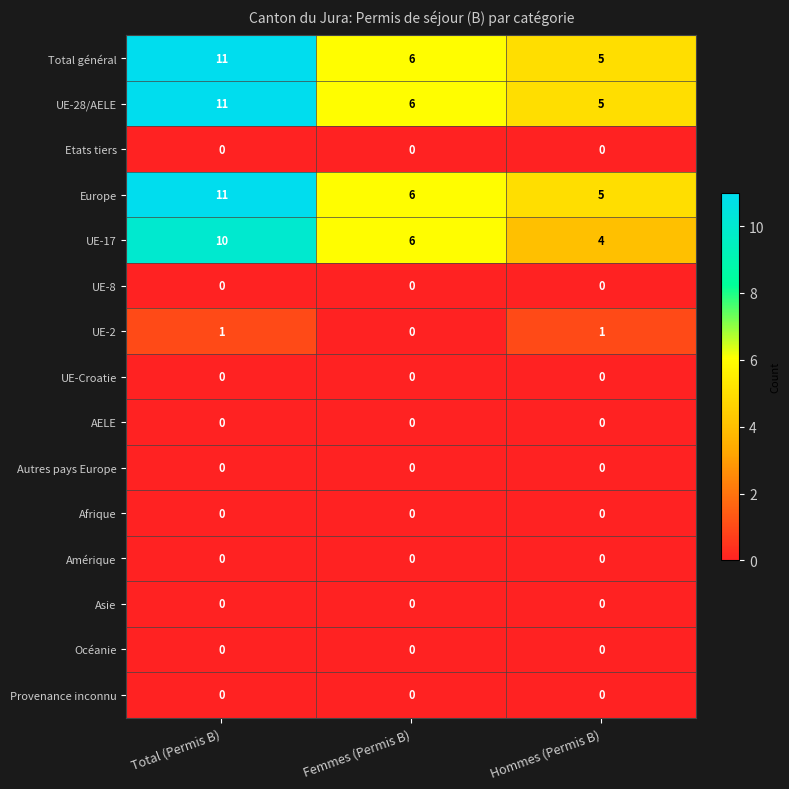

Which category has the highest value in the UE-17 series?

Total (Permis B)